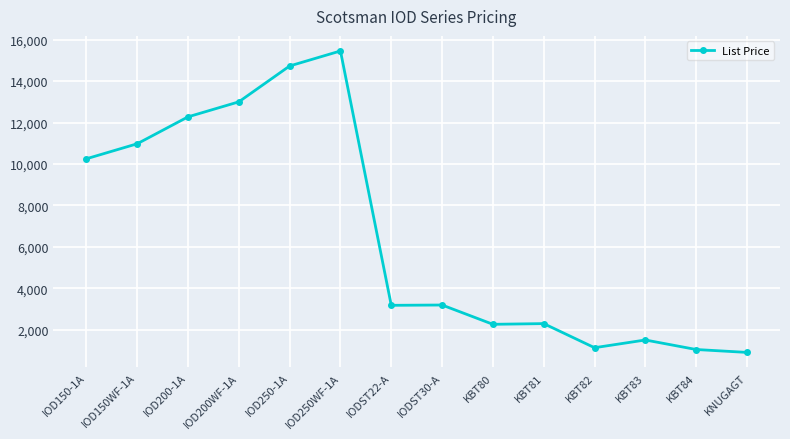

What is the ratio of the value at IOD150WF-1A to the value at IOD200-1A?

0.9